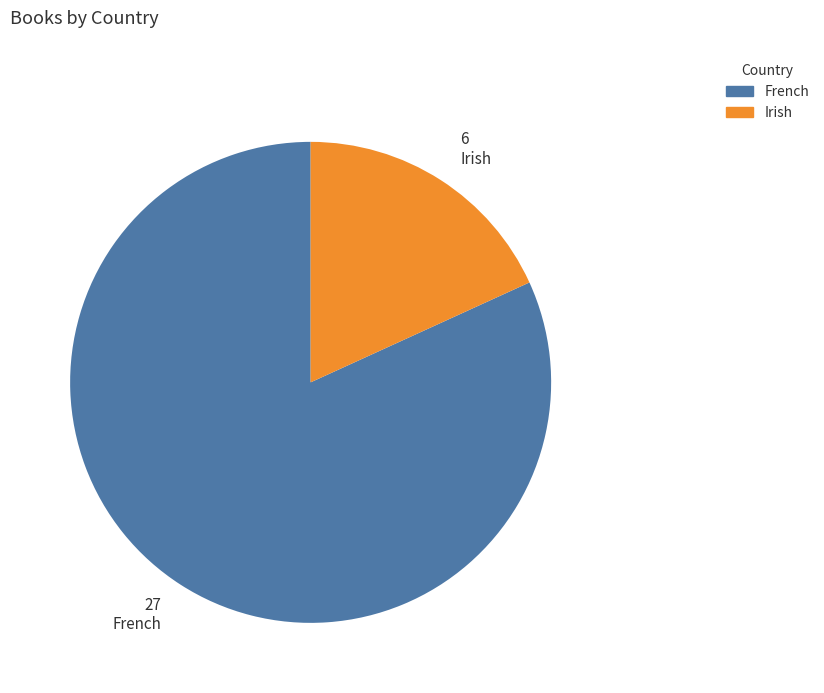

How many slices are in this pie chart?

2